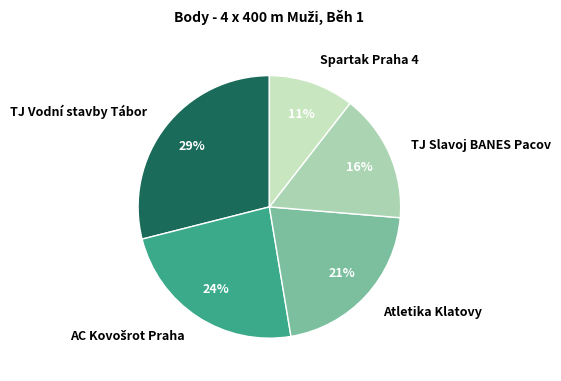

Does any single category account for the majority?

No